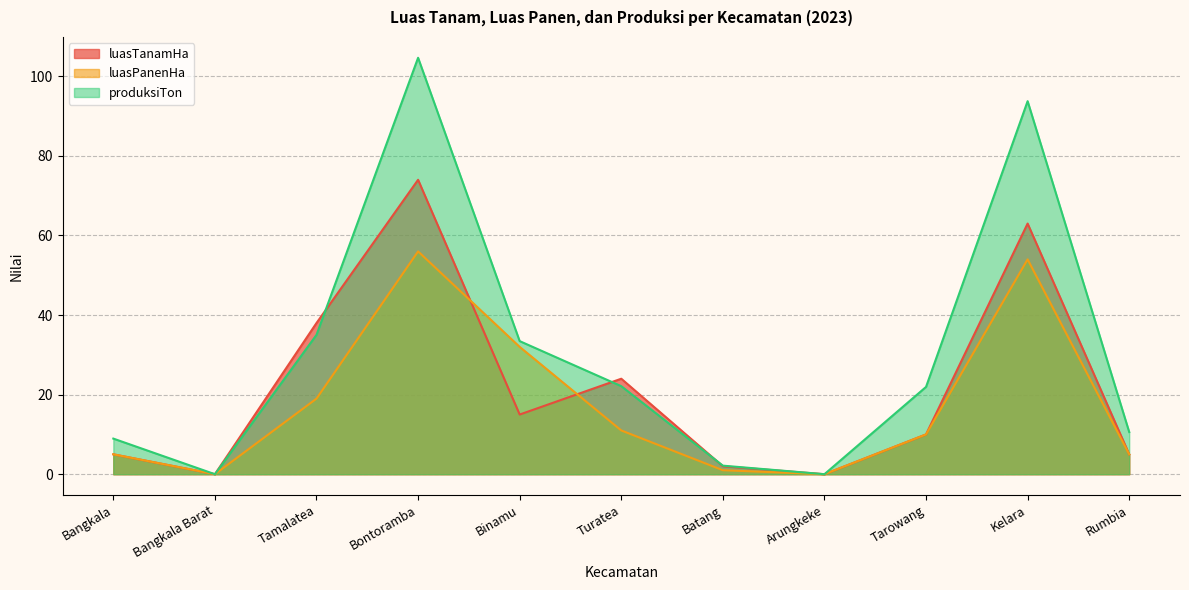

Rank the series at Tamalatea from lowest to highest value.

luasPanenHa, produksiTon, luasTanamHa